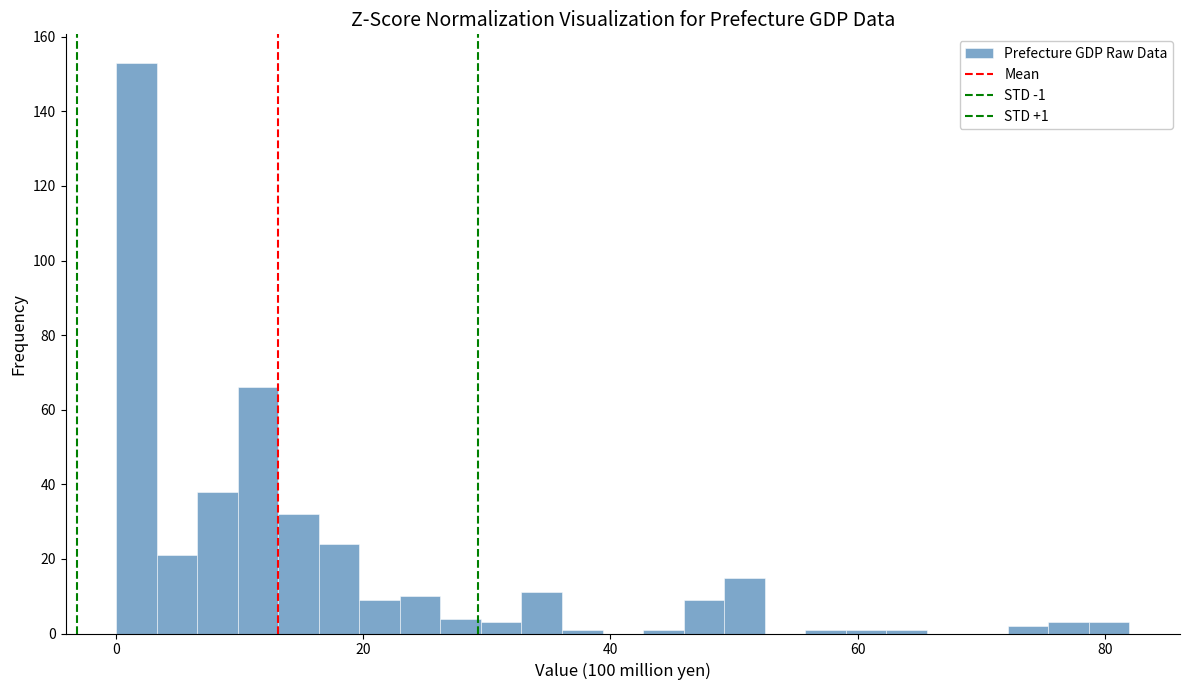

Read against the x-axis, roughly where is the centre of the tallest bar?

2